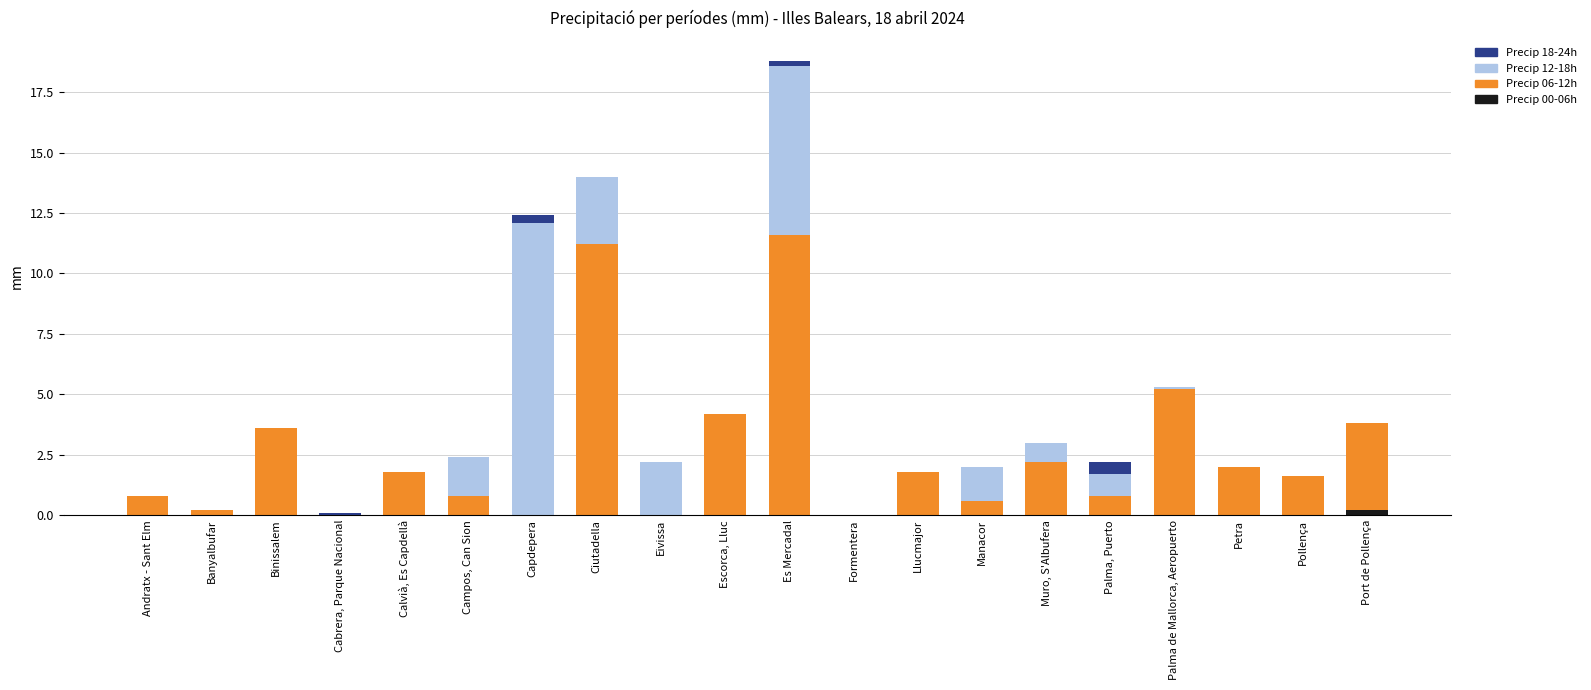

At which category is the sum across all series the highest?

Es Mercadal